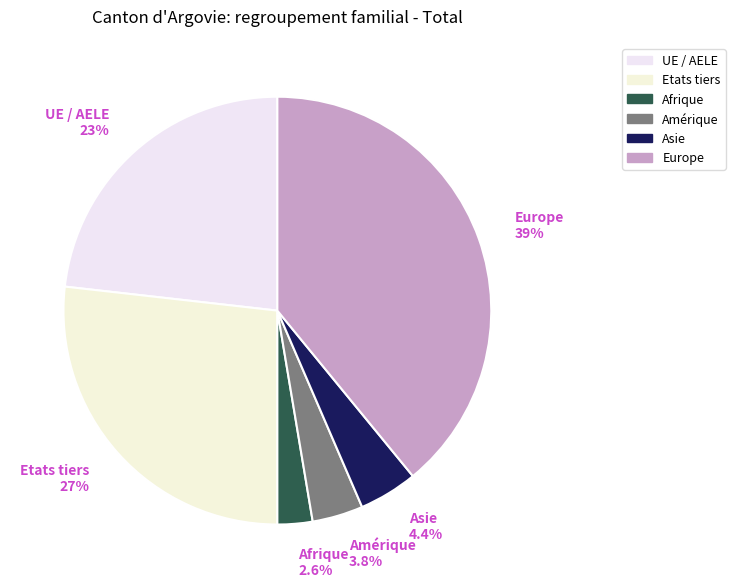

Rank the categories by value from highest to lowest.

Europe, Etats tiers, UE / AELE, Asie, Amérique, Afrique